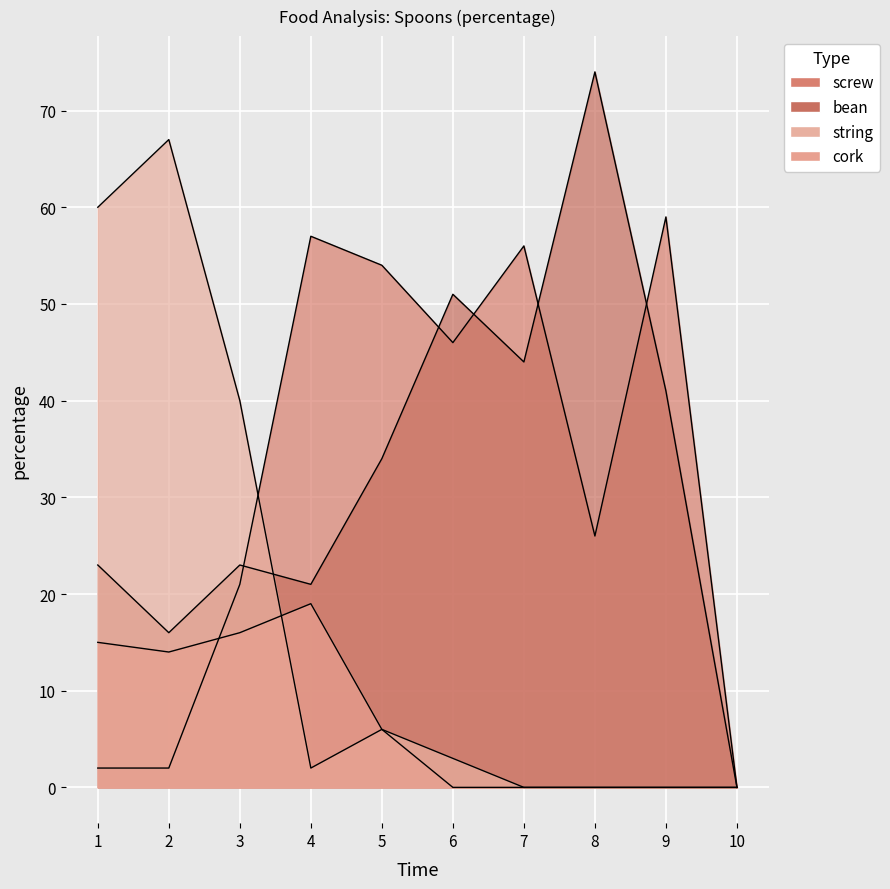

Where does the string series first go above 3?

1